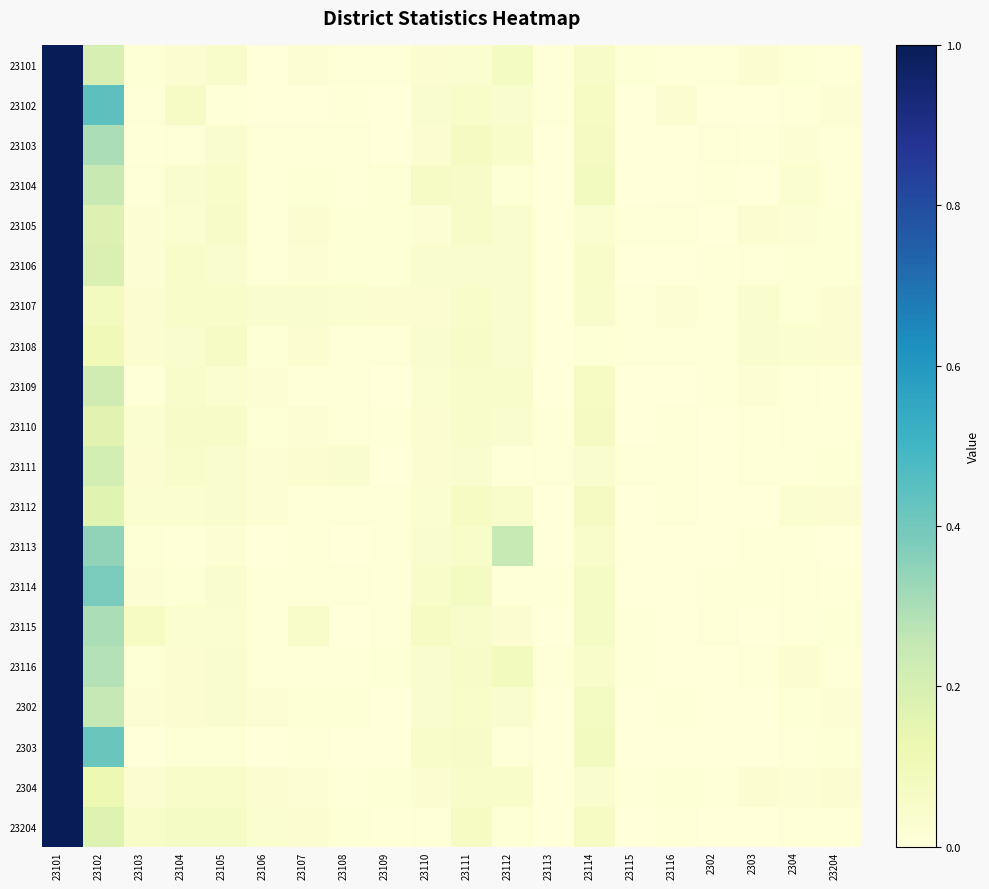

Between 23204 and 23105, which is larger?

23105